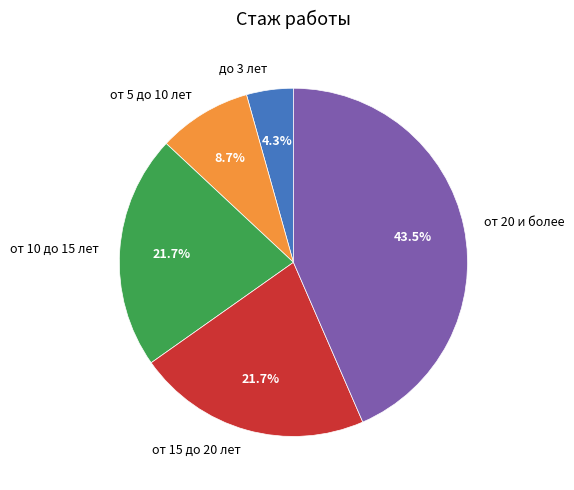

How many segments does this pie chart have?

5